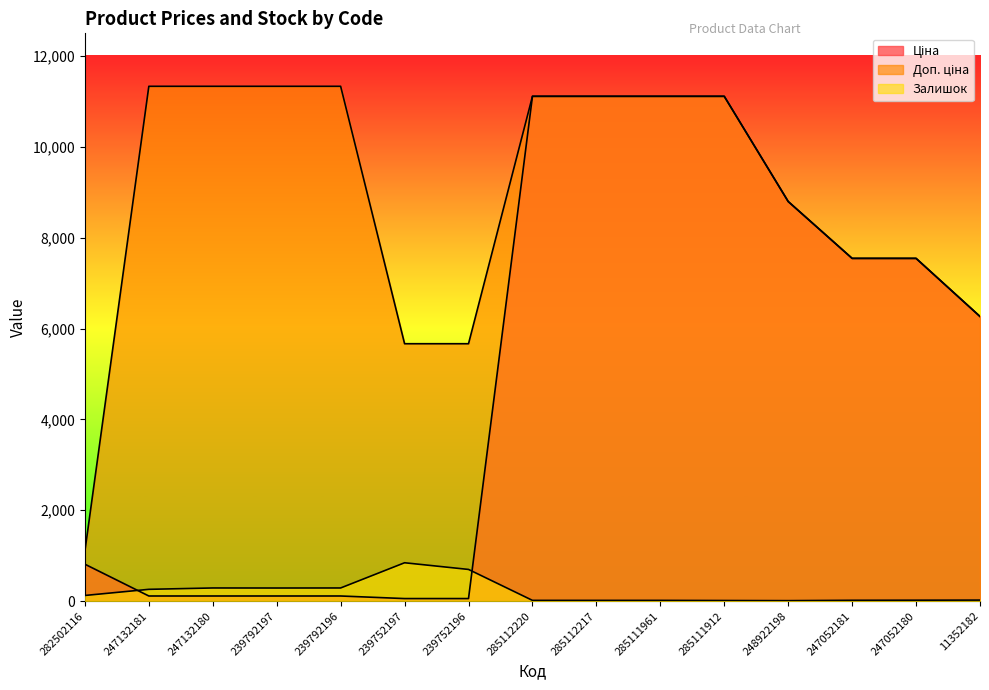

Reading left to right, transcribe all the data shown in this chart.

Ціна: 813.0	113.3	113.3	113.3	113.3	56.7	56.7	11113.6	11113.6	11113.6	11113.6	8797.6	7545.9	7545.9	6266.7
Доп. ціна: 1101.8	11334.0	11334.0	11334.0	11334.0	5667.0	5667.0	11113.6	11113.6	11113.6	11113.6	8797.6	7545.9	7545.9	6266.7
Залишок: 125.0	260.0	290.0	289.0	290.0	845.0	698.0	17.0	17.0	17.0	14.0	11.0	19.0	21.0	23.0